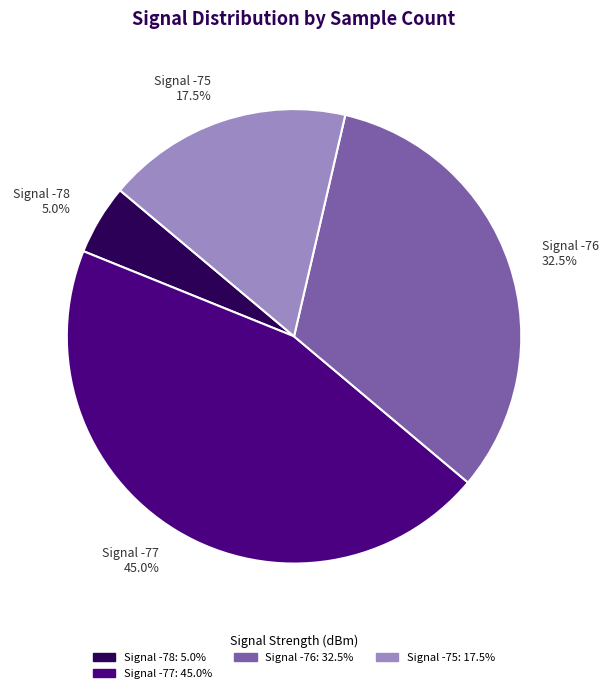

How many segments does this pie chart have?

4